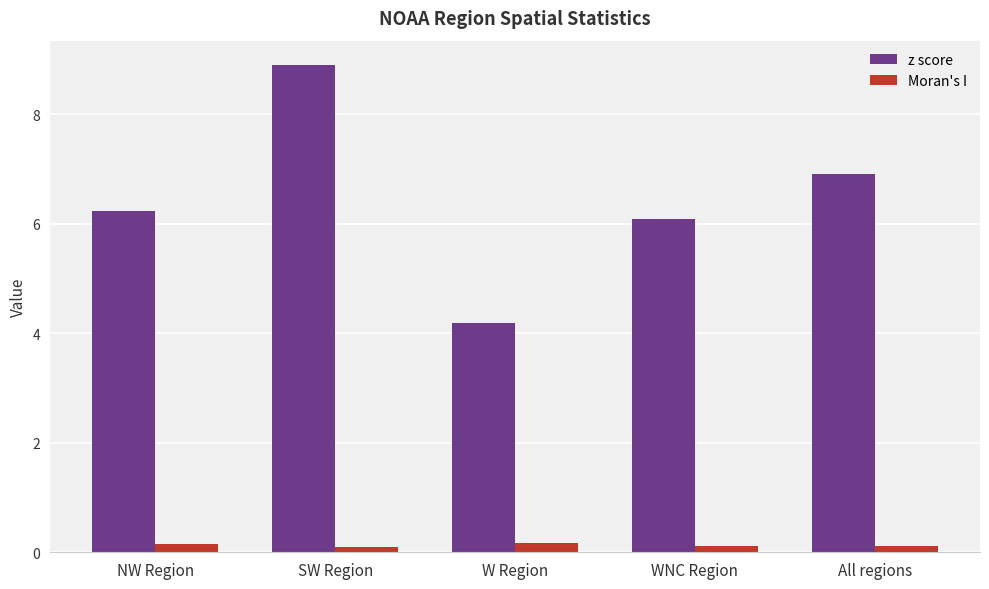

Rank the series at All regions from highest to lowest value.

z score, Moran's I